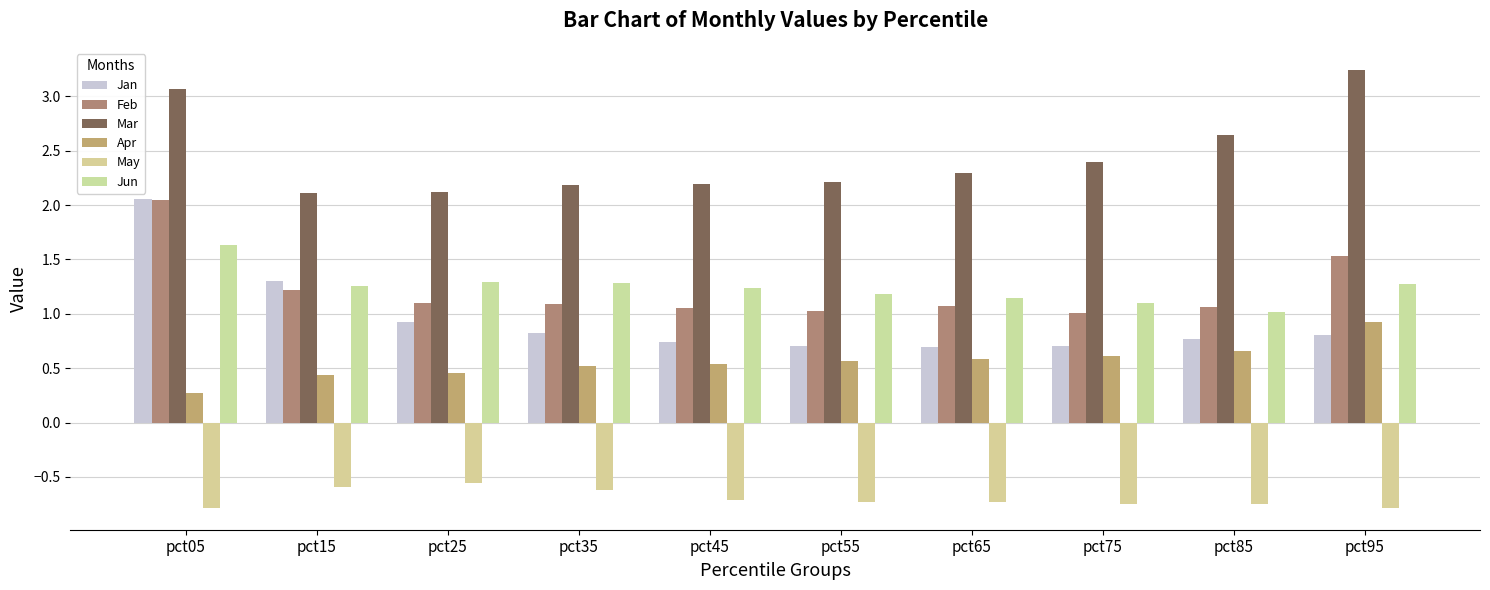

Where is Feb nearest to the value 1?

pct75